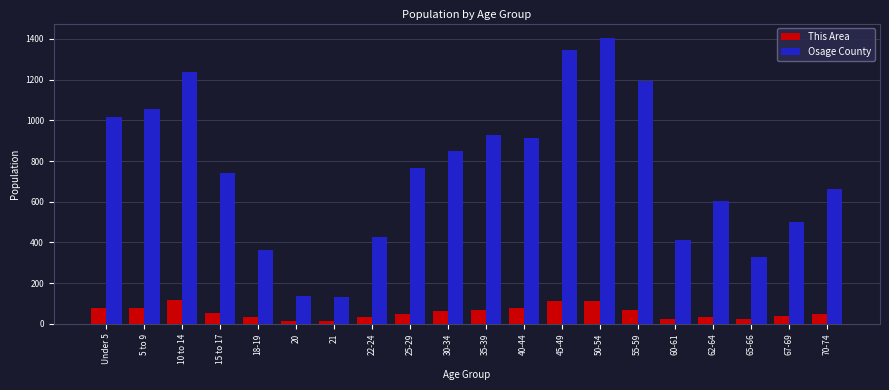

Which series has the largest range (max minus min)?

Osage County